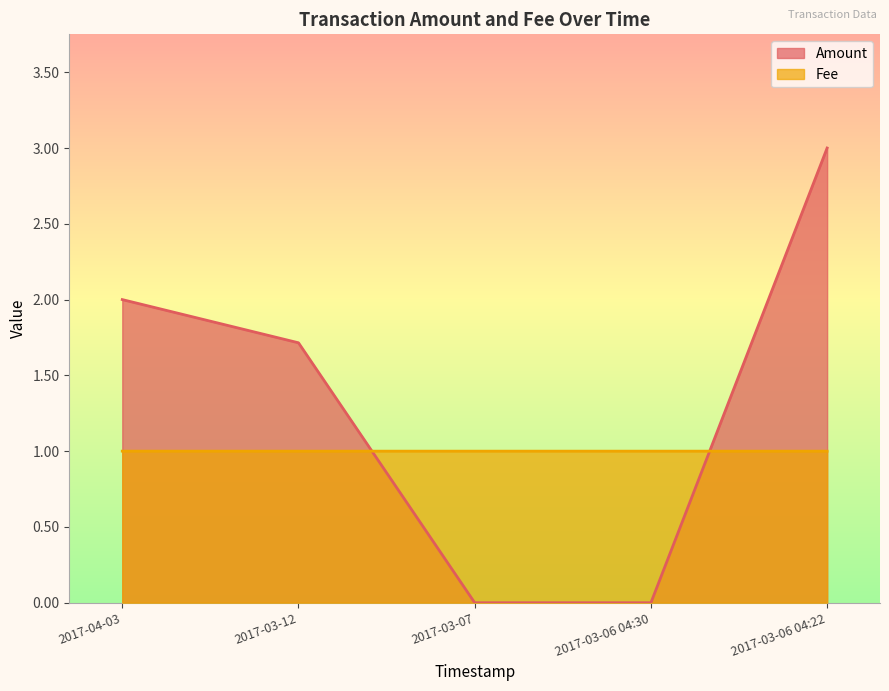

What is the greatest value displayed?

3.0